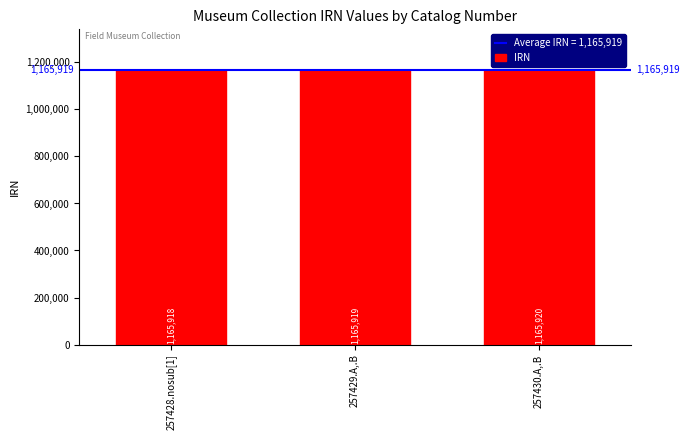

List the labels in order of value, smallest first.

257428.nosub[1], 257429.A,.B, 257430.A,.B